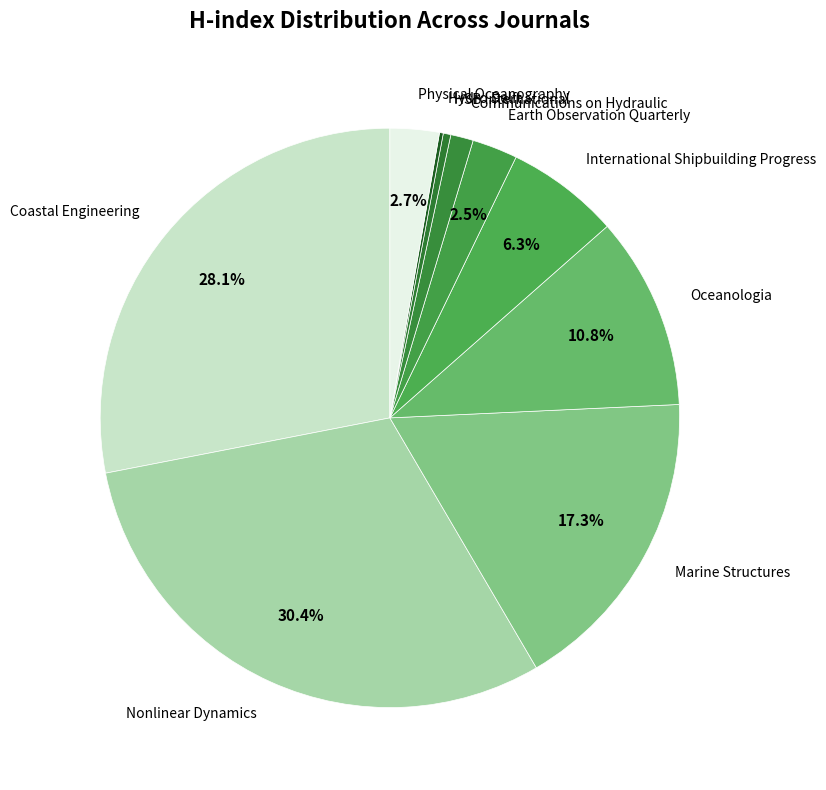

What is the largest slice in the pie chart?

Nonlinear Dynamics